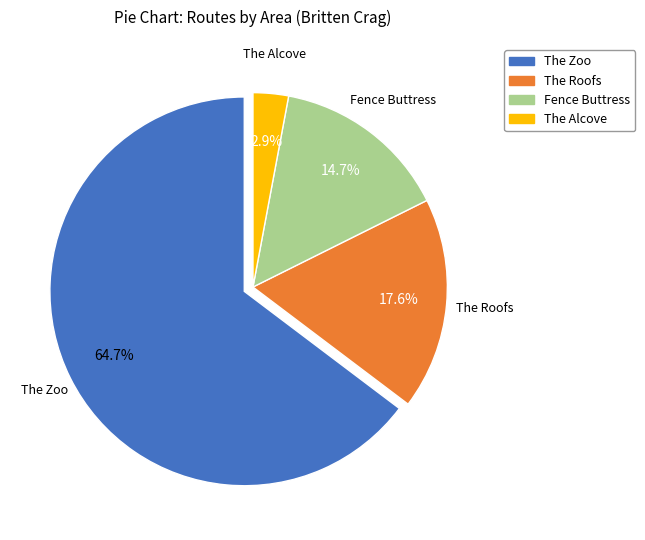

Combined, do Fence Buttress and The Roofs account for over 50%?

No